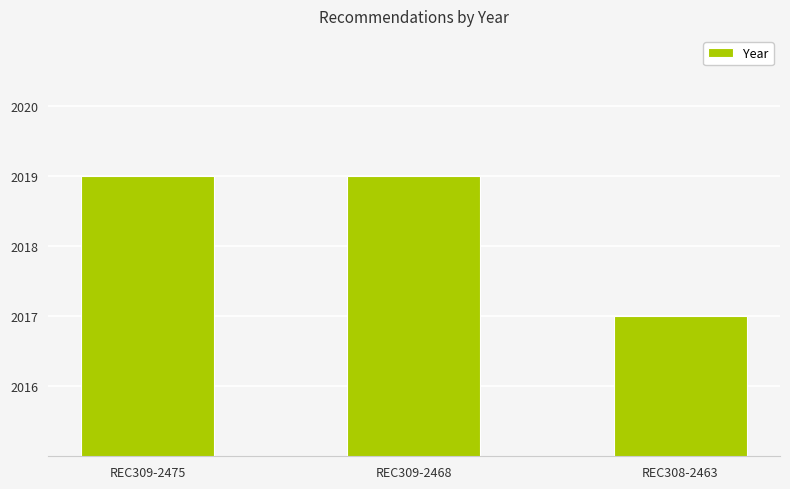

The value at REC309-2468 is 2019. True or false?

True